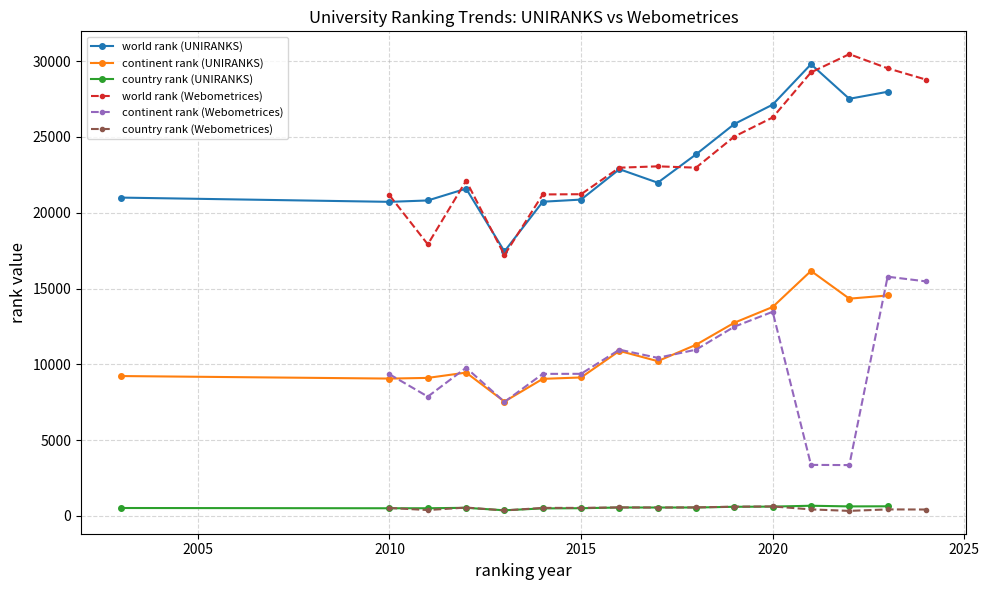

What is the value of the world rank (UNIRANKS) point at the 4th from the left?

21589